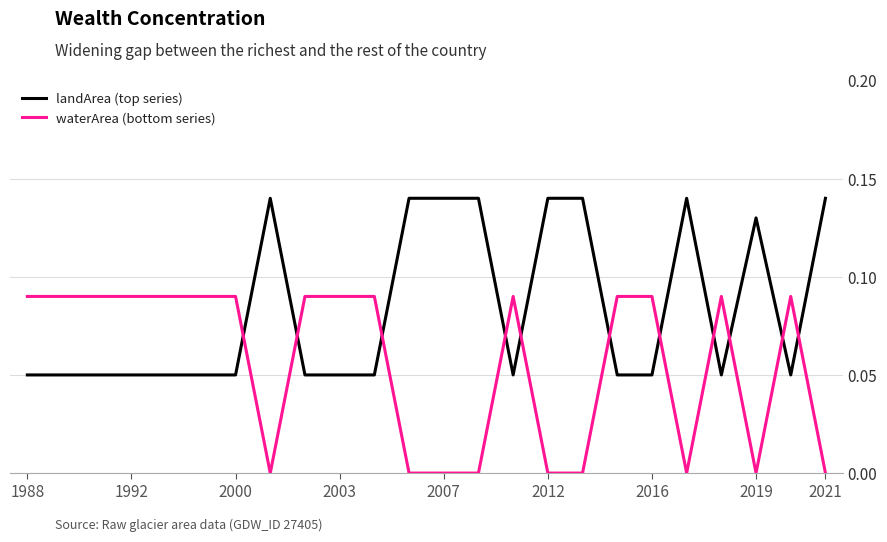

Which series has the largest total across all categories?

landArea (top series)